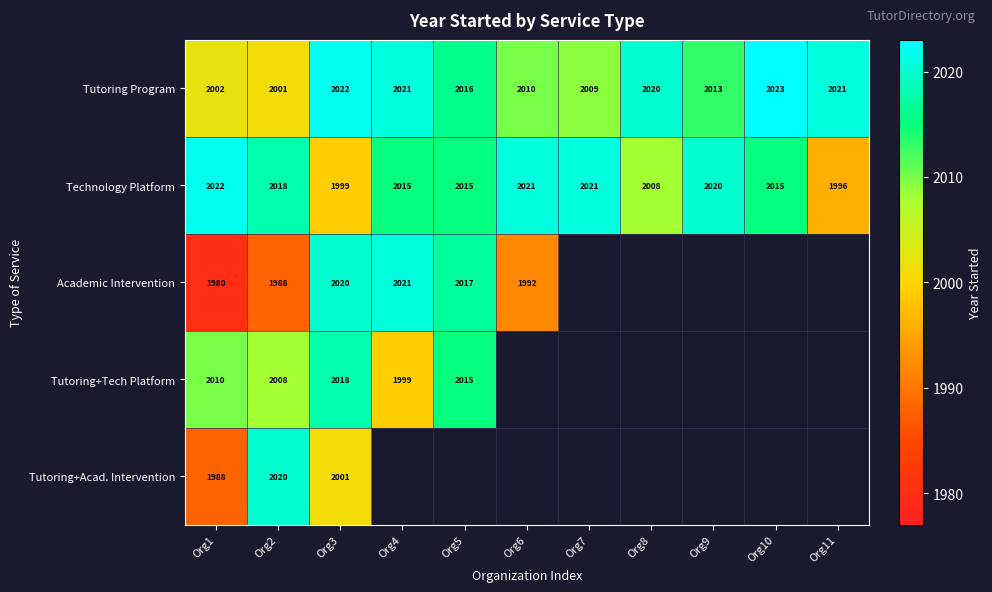

How many data points does each series have?

11